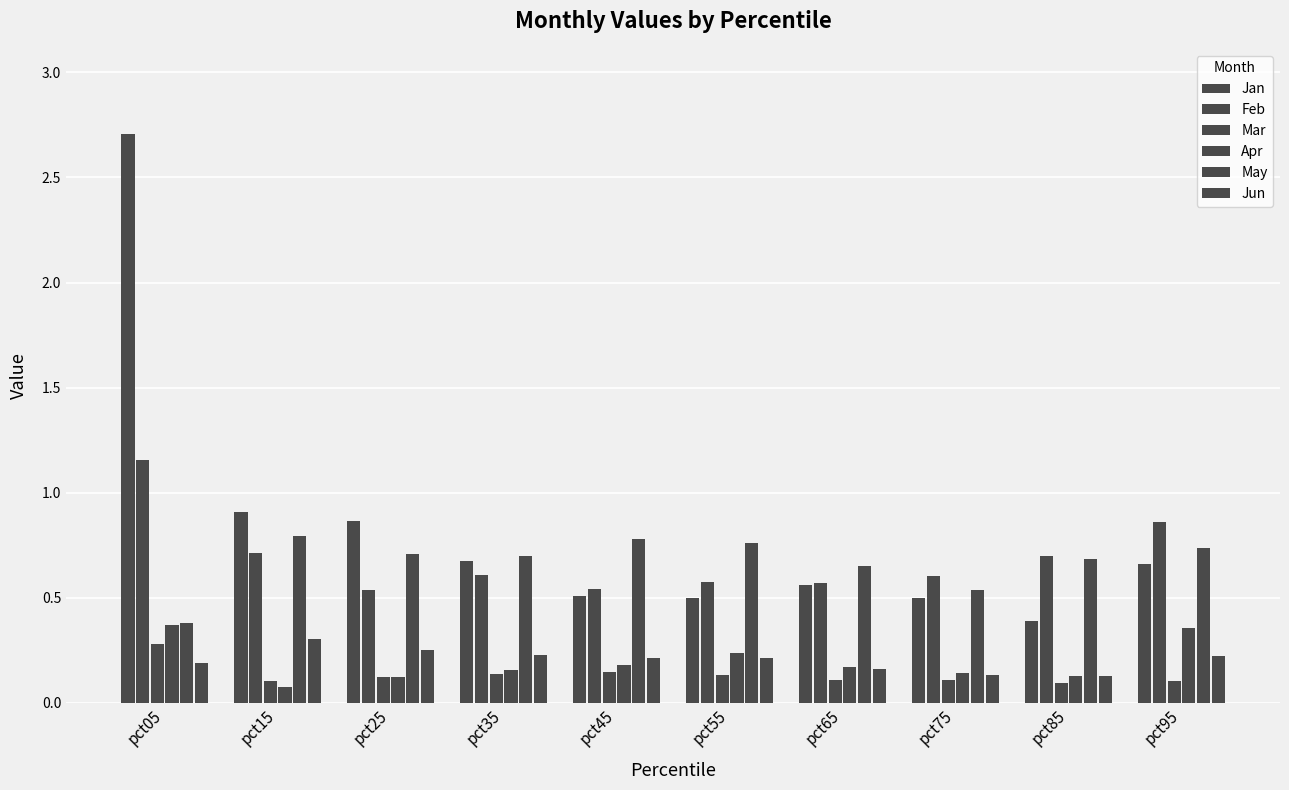

Which series changed the most between pct75 and pct85?

May